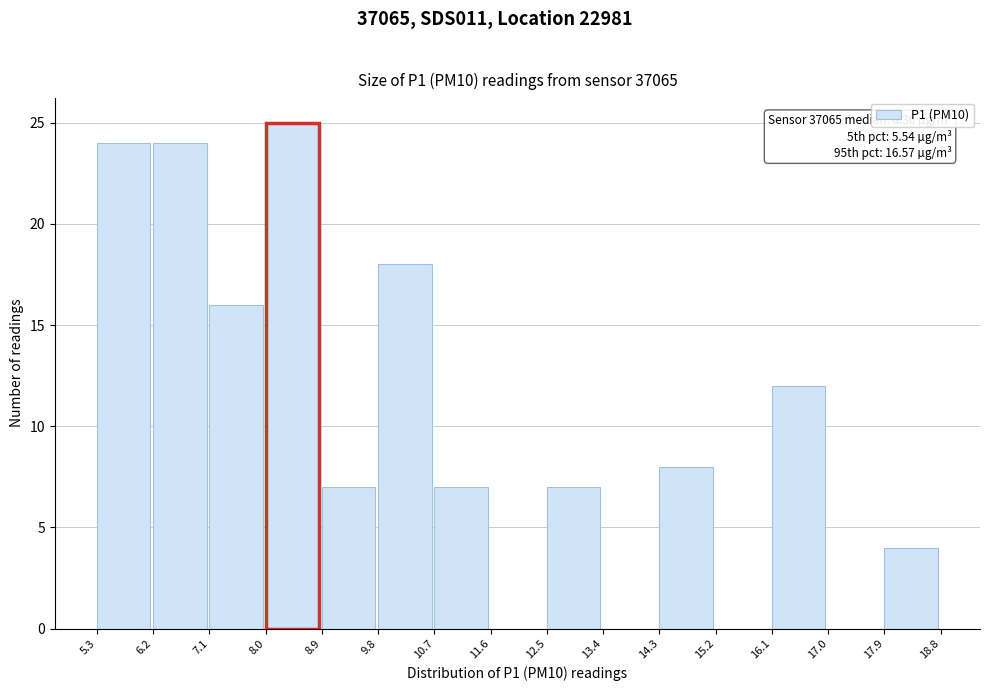

Over which range of the x-axis is the bar tallest?

8.0 to 8.9